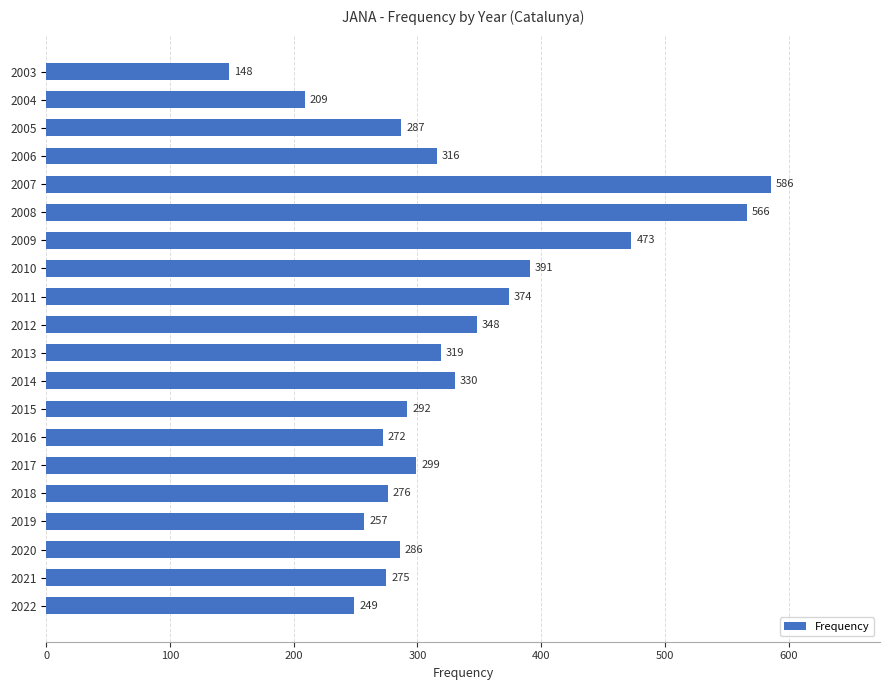

What is the change in value from 2013 to 2007?

+267